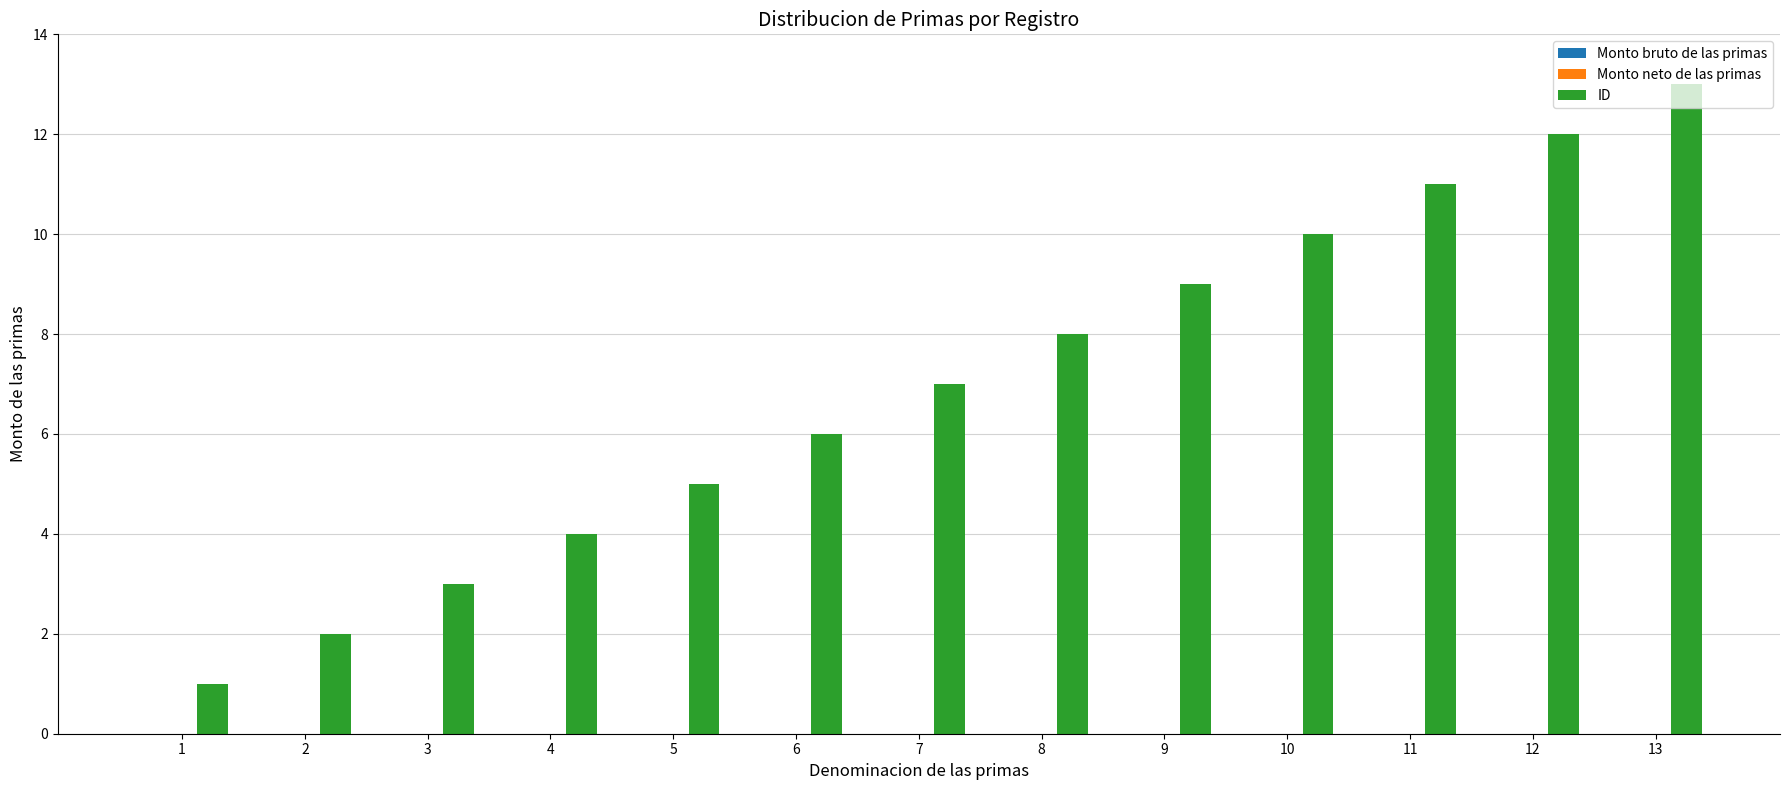

List the labels in order of value, smallest first.

1, 2, 3, 4, 5, 6, 7, 8, 9, 10, 11, 12, 13